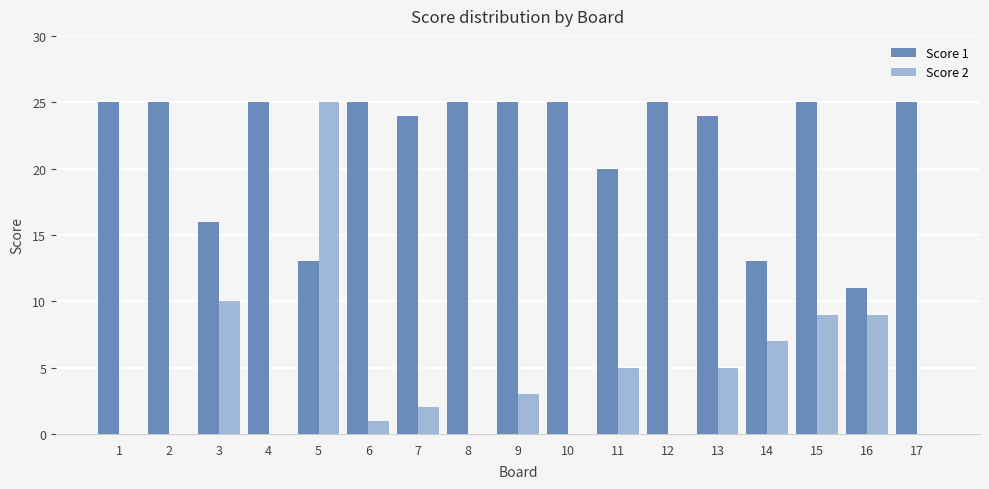

Which series has the widest spread of values?

Score 2